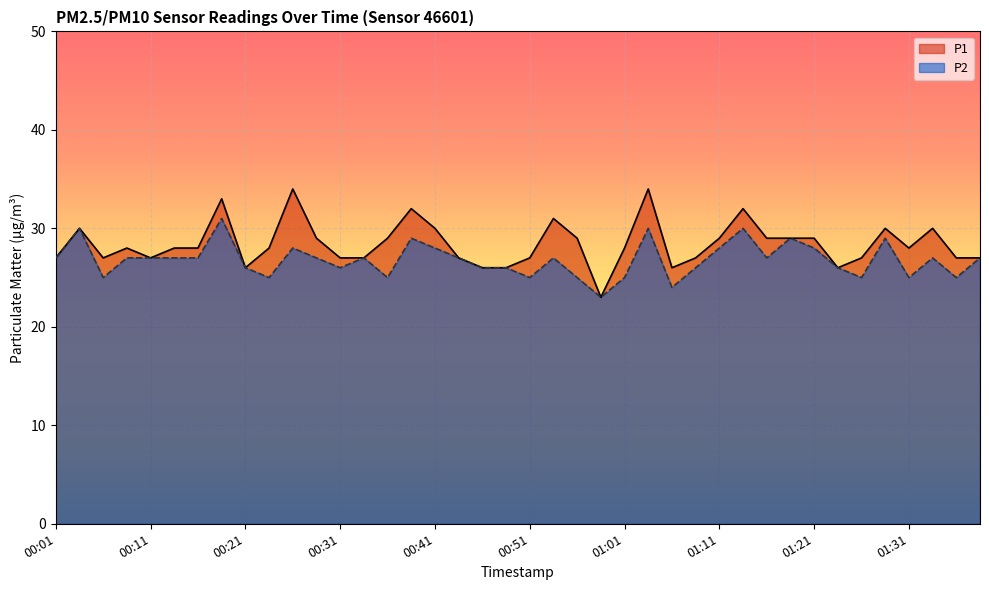

What is the sum of all P1 values?

1137